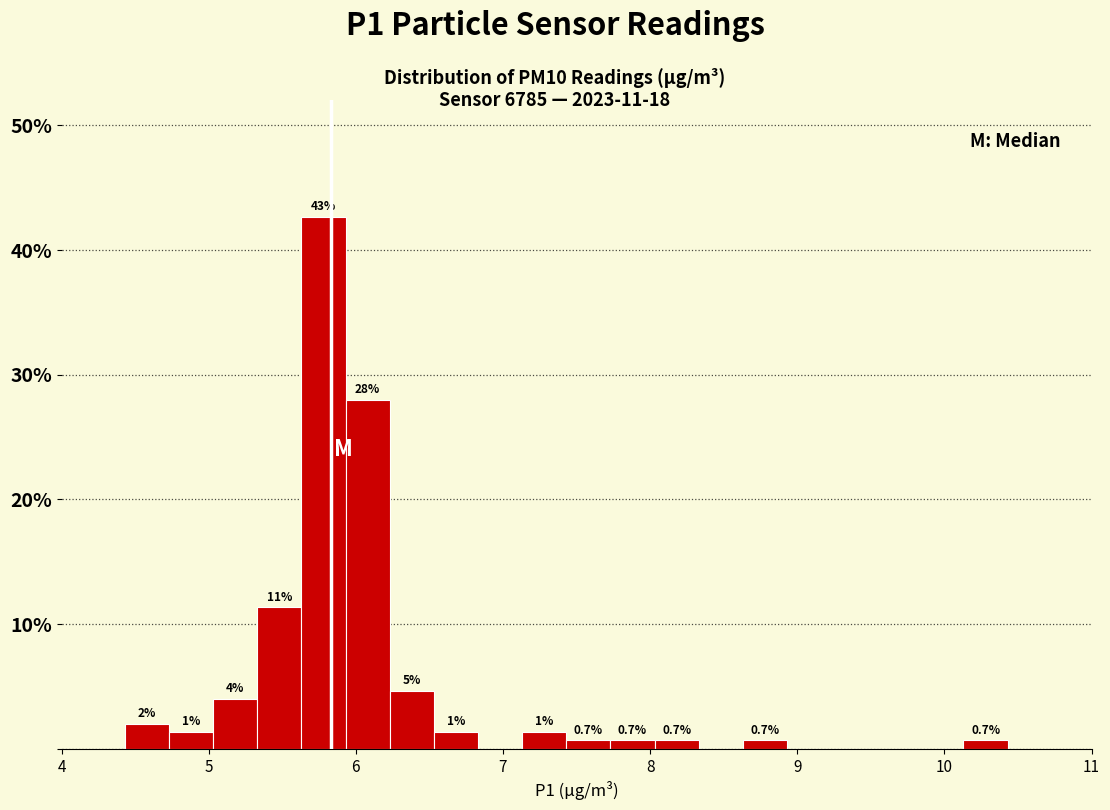

Around what value on the x-axis is the tallest bar? Give the approximate position of its centre, as read against the axis.

5.8